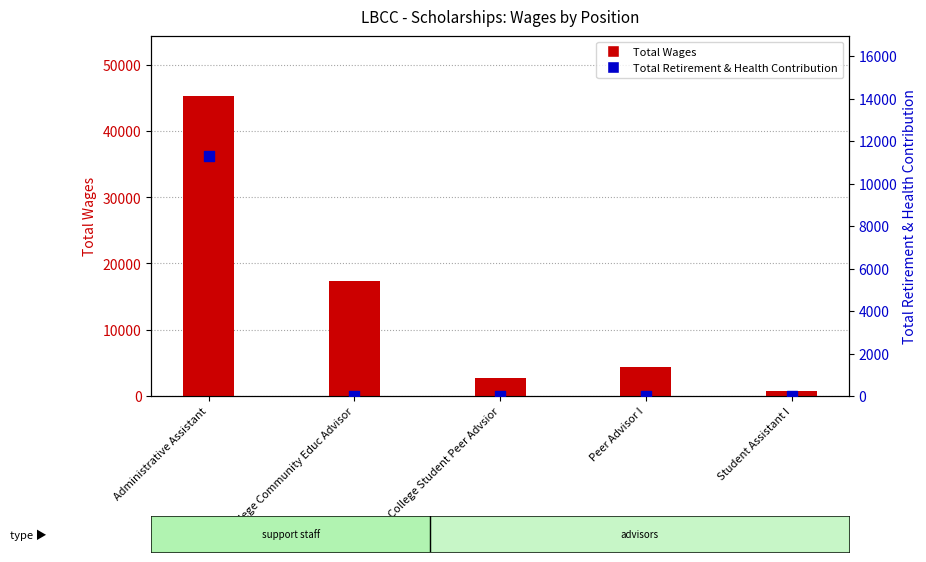

Is the value of Total Wages at Administrative Assistant greater than the value of Total Retirement & Health Contribution at Peer Advisor I?

Yes